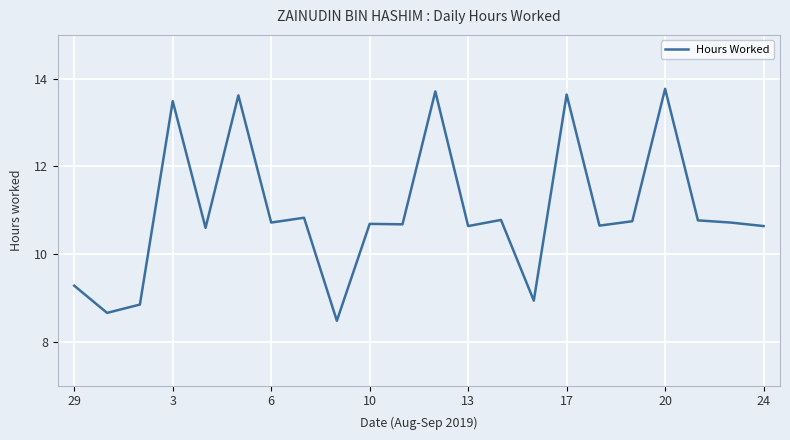

What is the smallest value displayed?

8.5